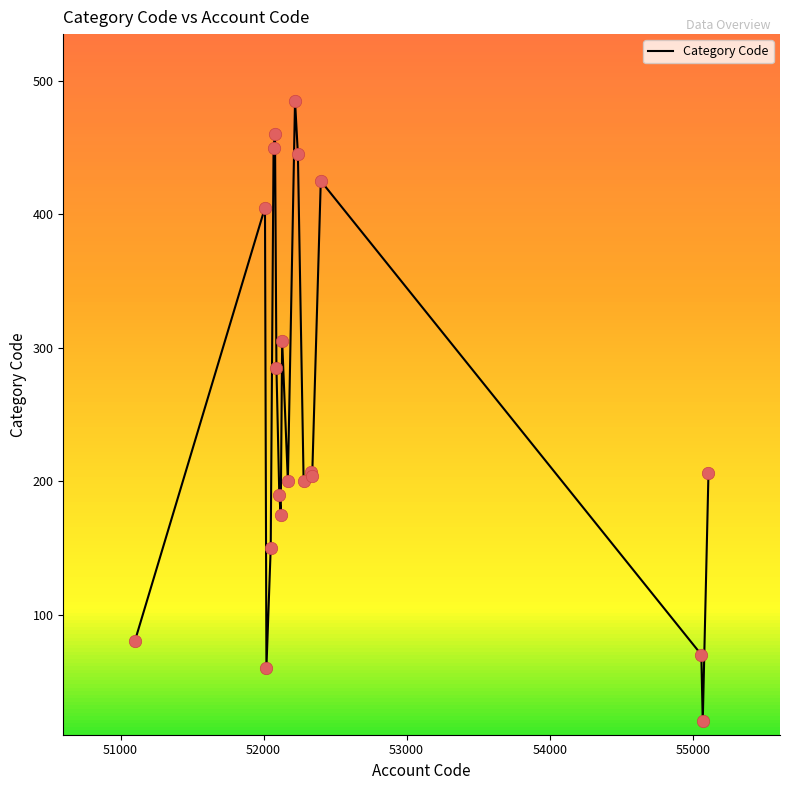

What is the difference between the maximum and minimum values?

465.0